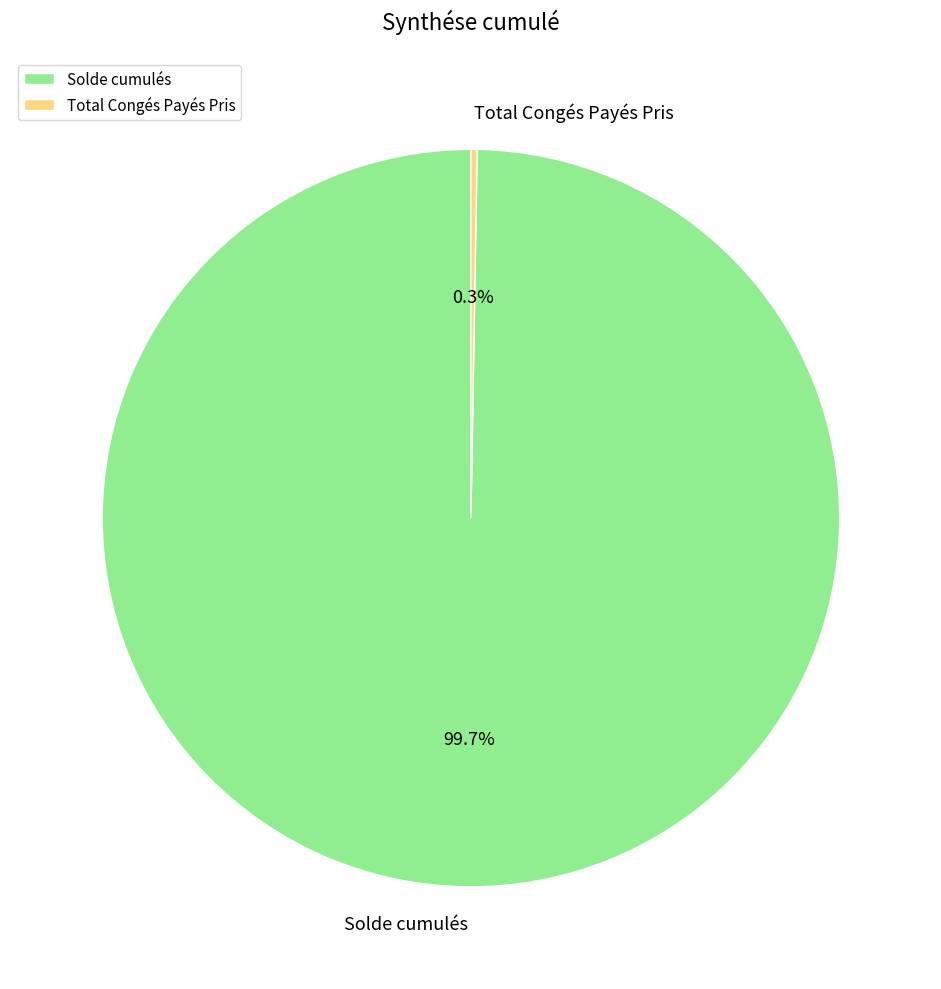

Does Solde cumulés account for over 50% of the chart?

Yes